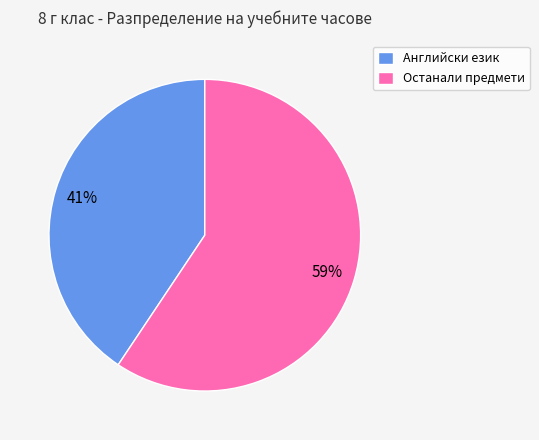

What is the smallest slice in the pie chart?

Английски език